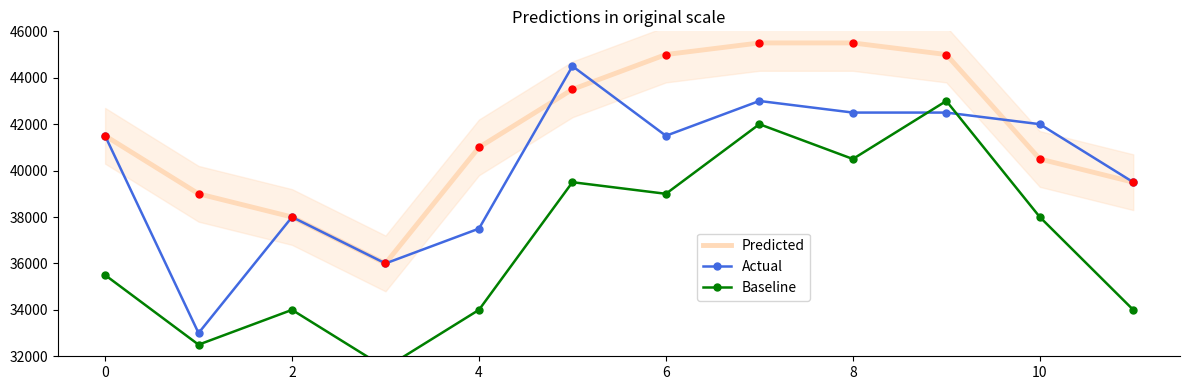

Which series reaches the minimum Y coordinate?

Baseline